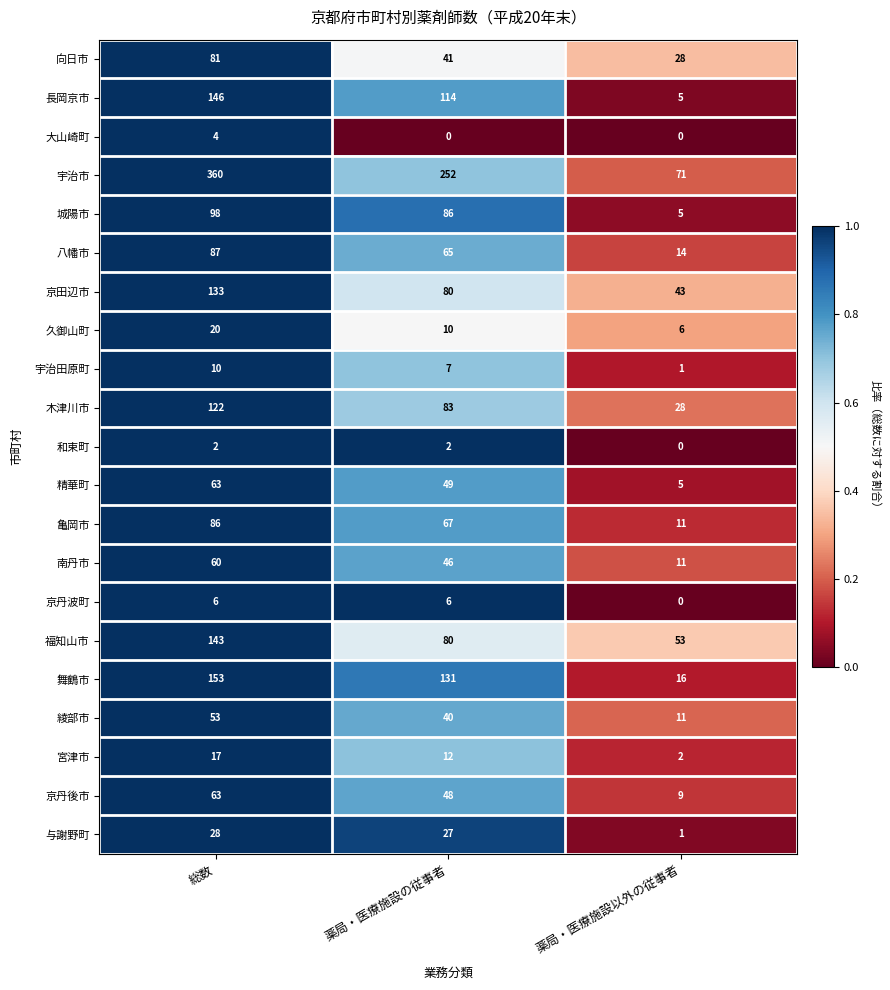

Between 総数 and 薬局・医療施設以外の従事者, which series saw the biggest shift?

宇治市